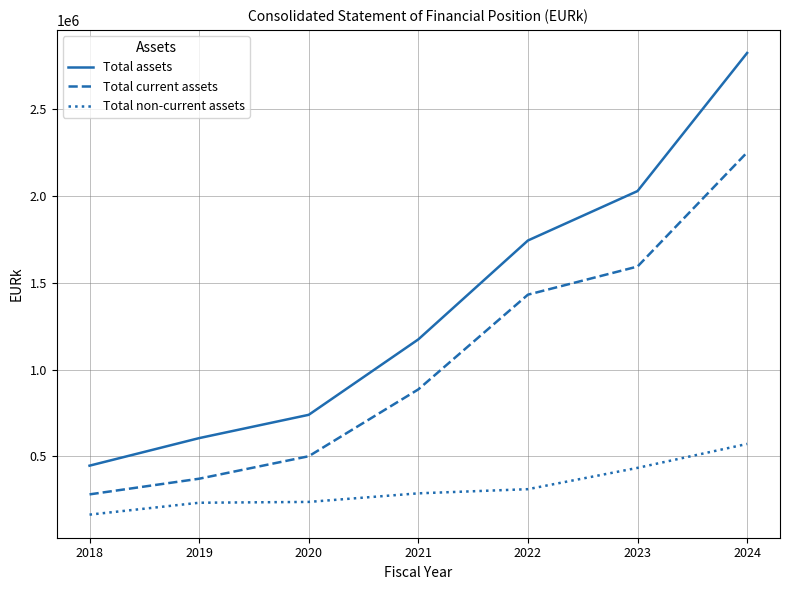

True or false: Total current assets and Total assets intersect in this chart.

False